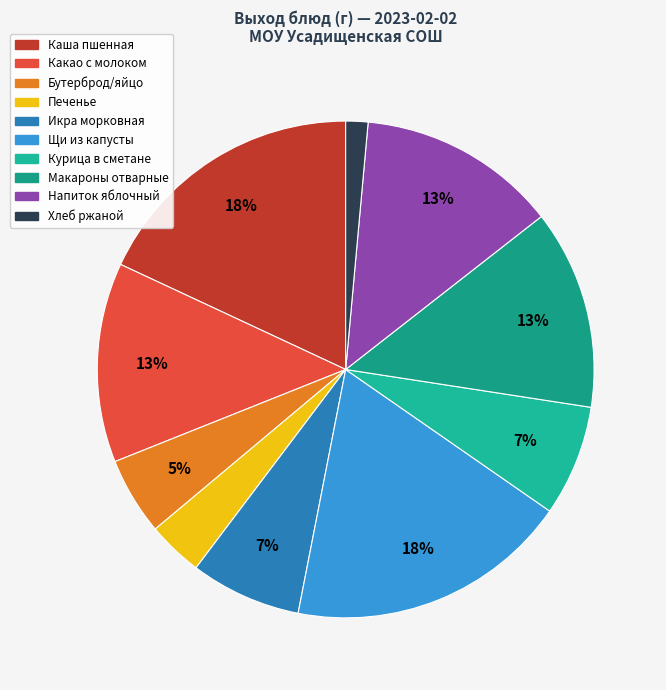

How many segments does this pie chart have?

10